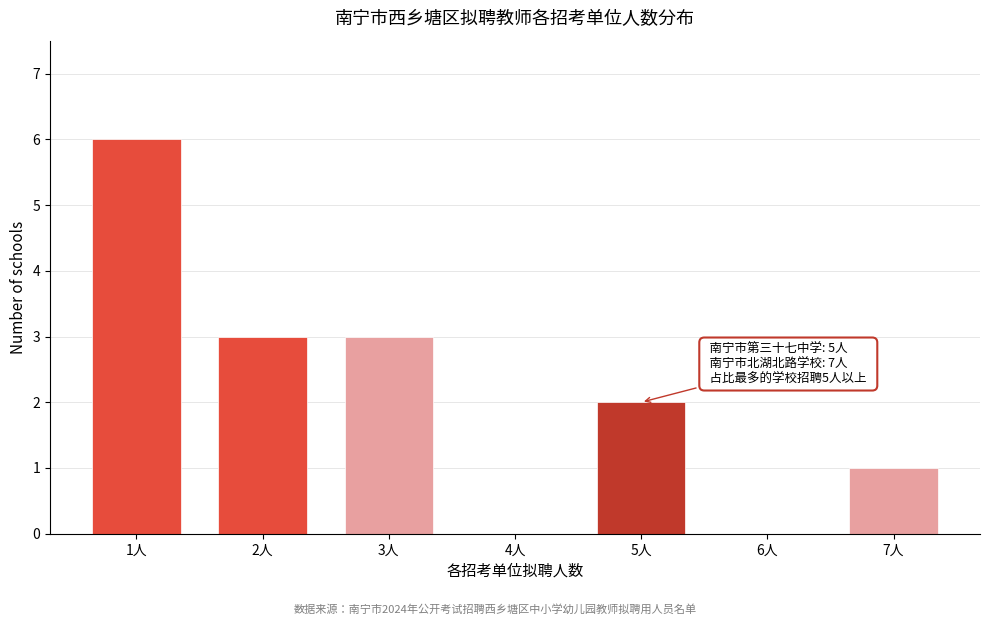

Reading left to right, transcribe all the data shown in this chart.

1人=6	2人=3	3人=3	4人=0	5人=2	6人=0	7人=1